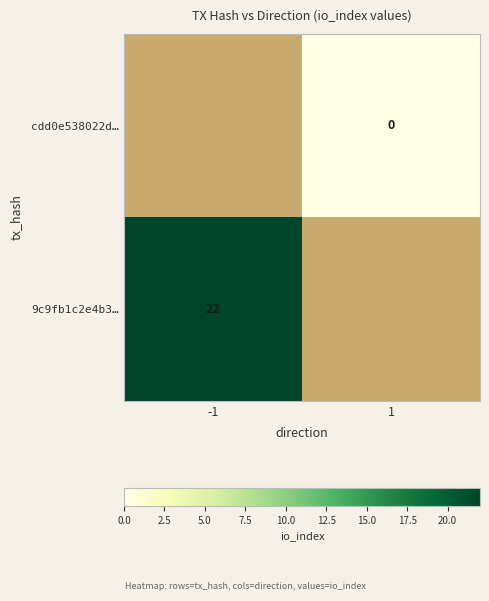

The 9c9fb1c2e4b3… series shows 22 at -1. True or false?

True